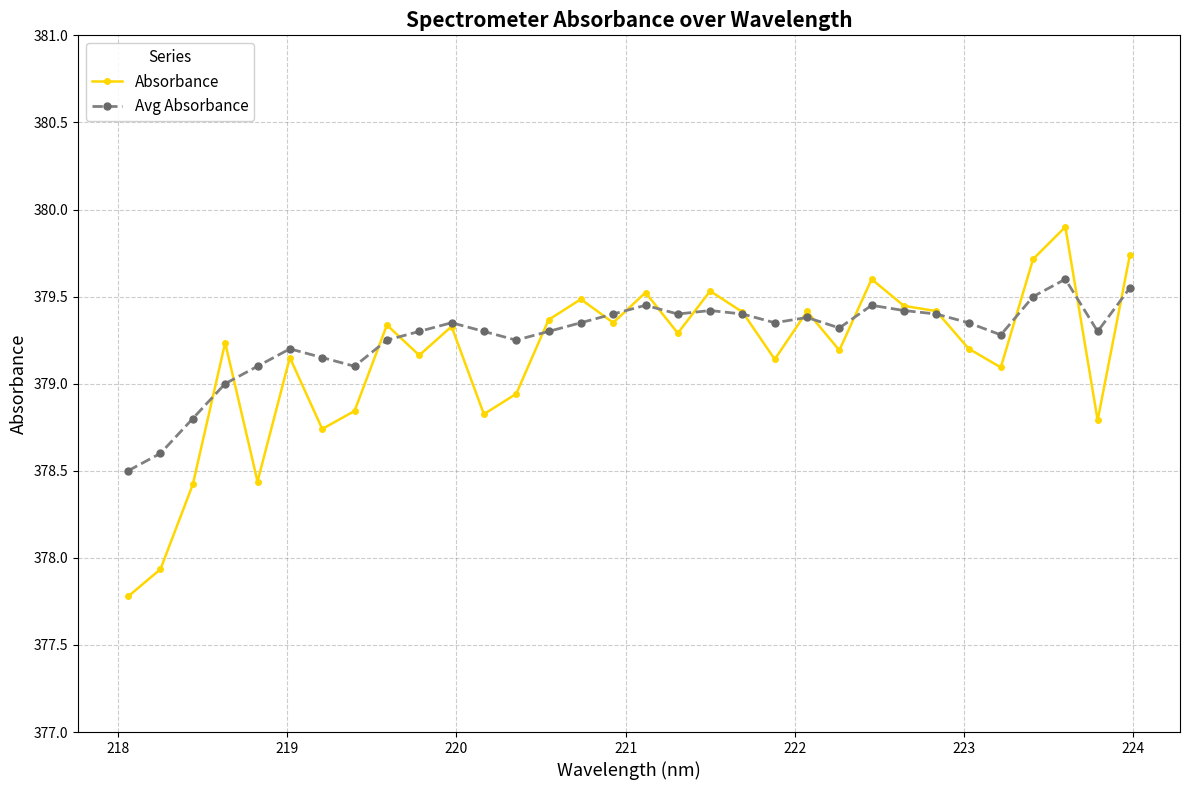

What is the difference between the maximum and minimum values in the Avg Absorbance series?

1.1